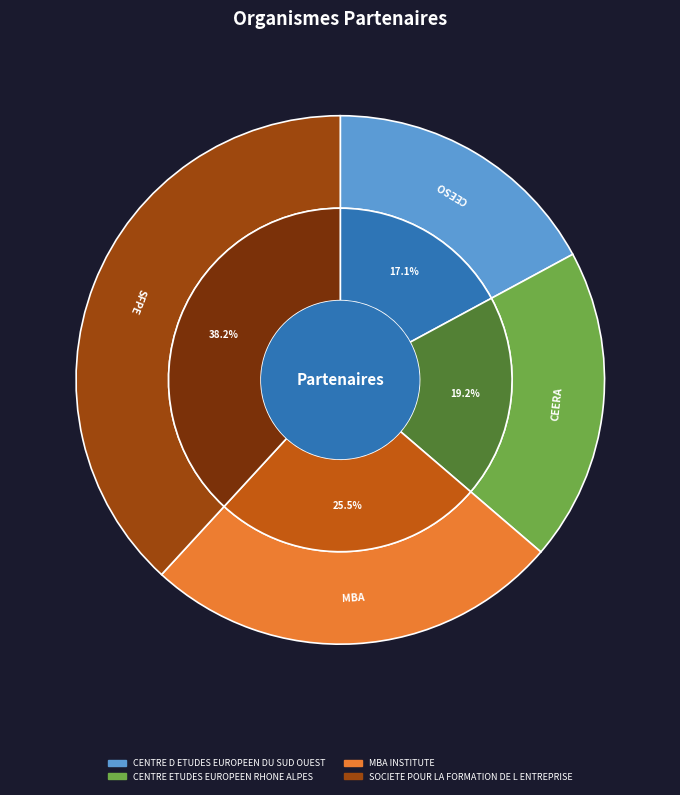

Is there any slice that represents more than half of the pie?

No